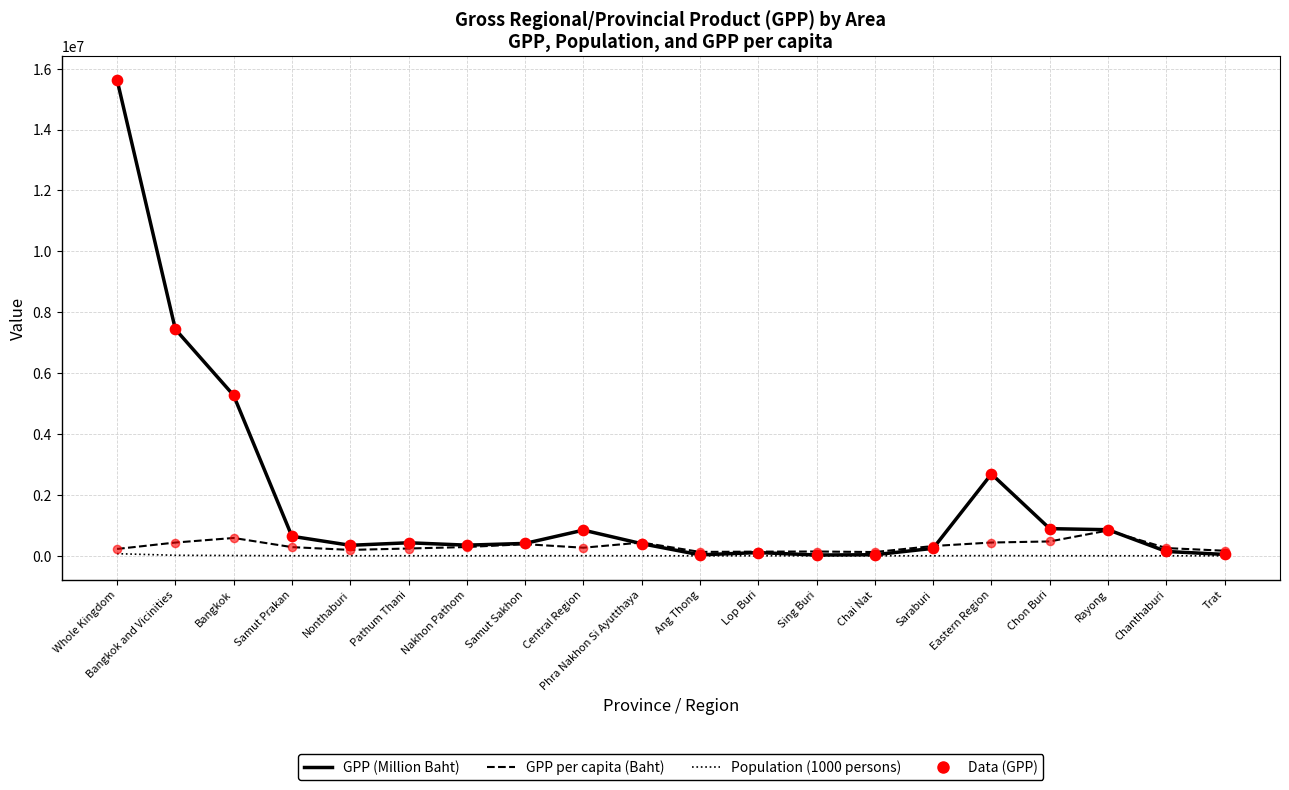

Which series has the widest spread of values?

GPP (Million Baht)